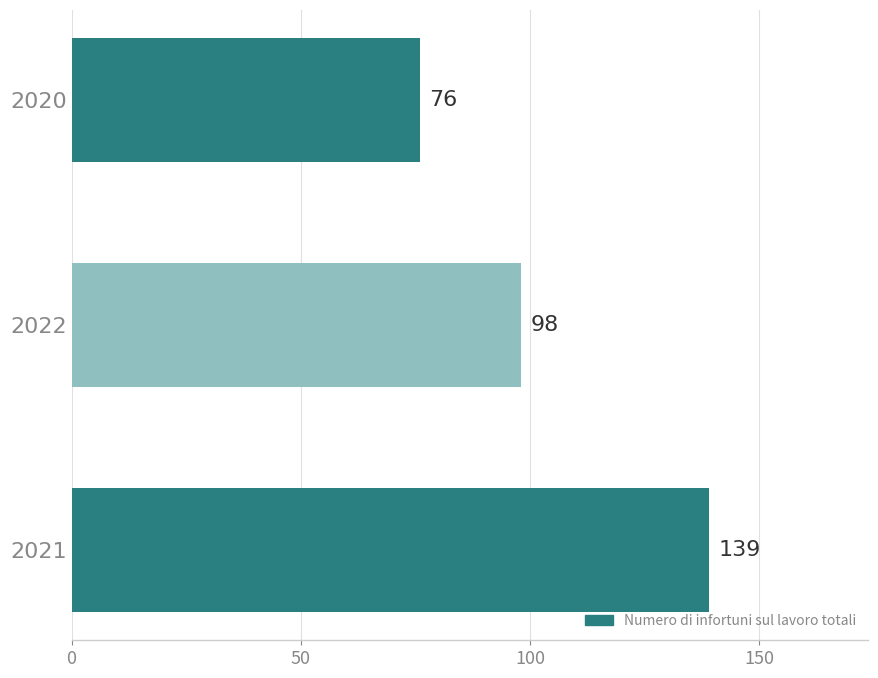

List the labels in order of value, largest first.

2021, 2022, 2020